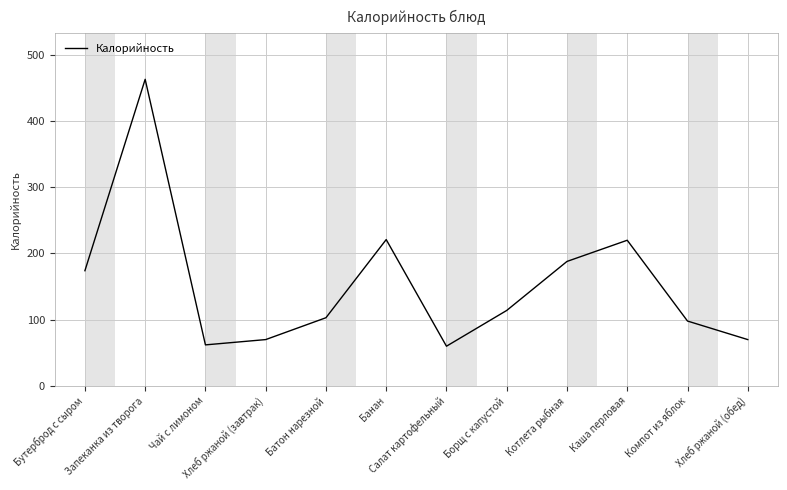

Where is the first local maximum?

Запеканка из творога